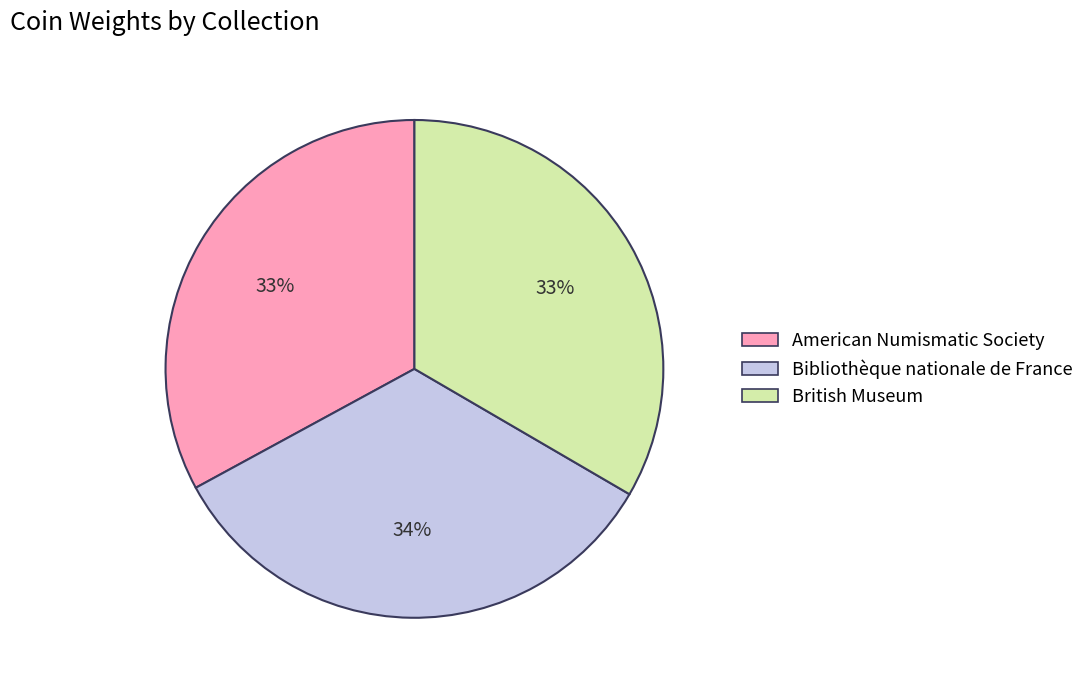

To the nearest percent, what is the combined percentage of British Museum and American Numismatic Society?

66%